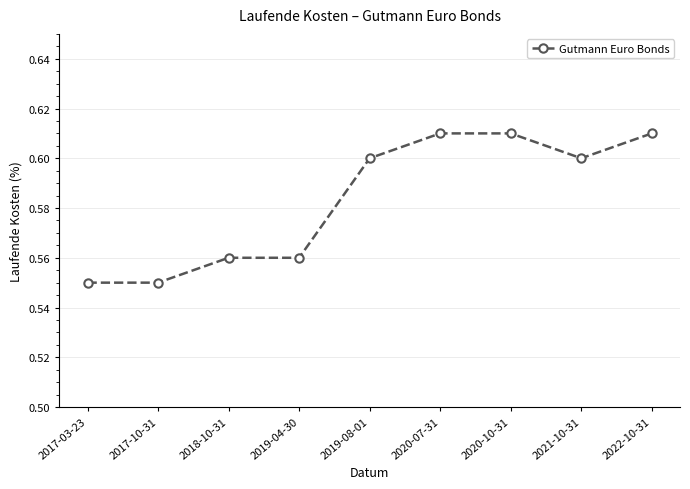

What is the sum of the values at 2018-10-31 and 2019-04-30?

1.1